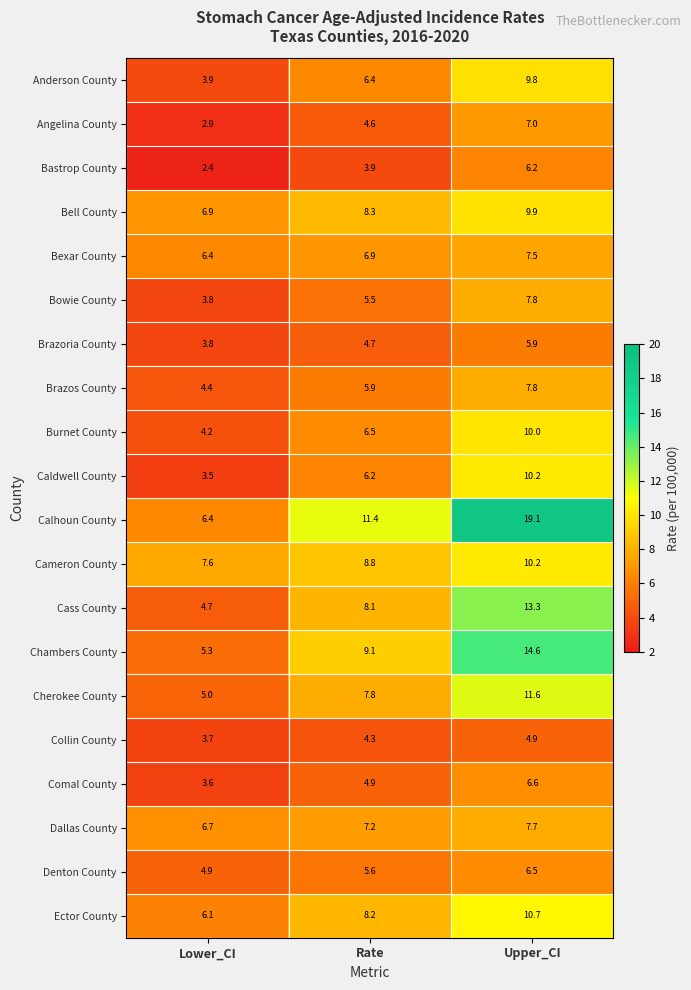

Between Lower_CI and Upper_CI, which series saw the biggest shift?

Calhoun County